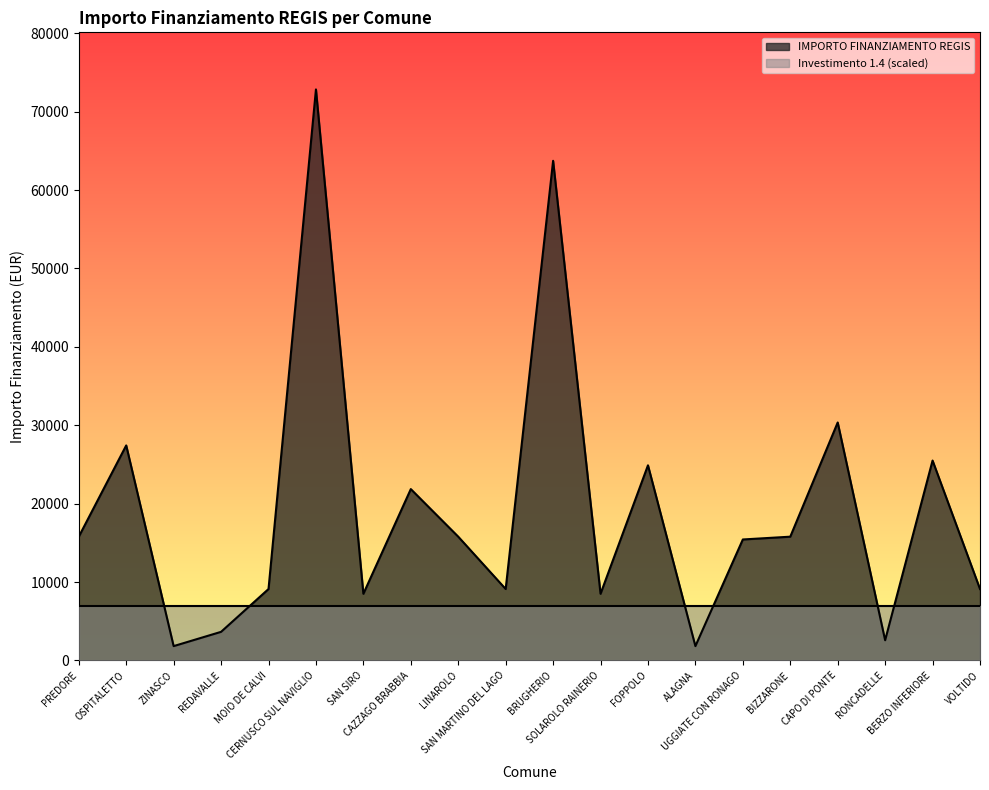

Reading left to right, what are all the values shown in this chart?

PREDORE=15782	OSPITALETTO=27424	ZINASCO=1821	REDAVALLE=3642	MOIO DE CALVI=9105	CERNUSCO SUL NAVIGLIO=72840	SAN SIRO=8498	CAZZAGO BRABBIA=21852	LINAROLO=15782	SAN MARTINO DEL LAGO=9105	BRUGHERIO=63735	SOLAROLO RAINERIO=8498	FOPPOLO=24887	ALAGNA=1821	UGGIATE CON RONAGO=15426	BIZZARONE=15782	CAPO DI PONTE=30350	RONCADELLE=2571	BERZO INFERIORE=25494	VOLTIDO=9105